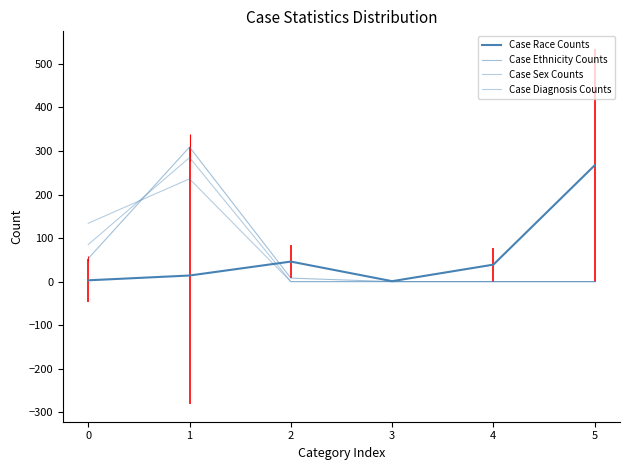

How many lines are shown in the chart?

4